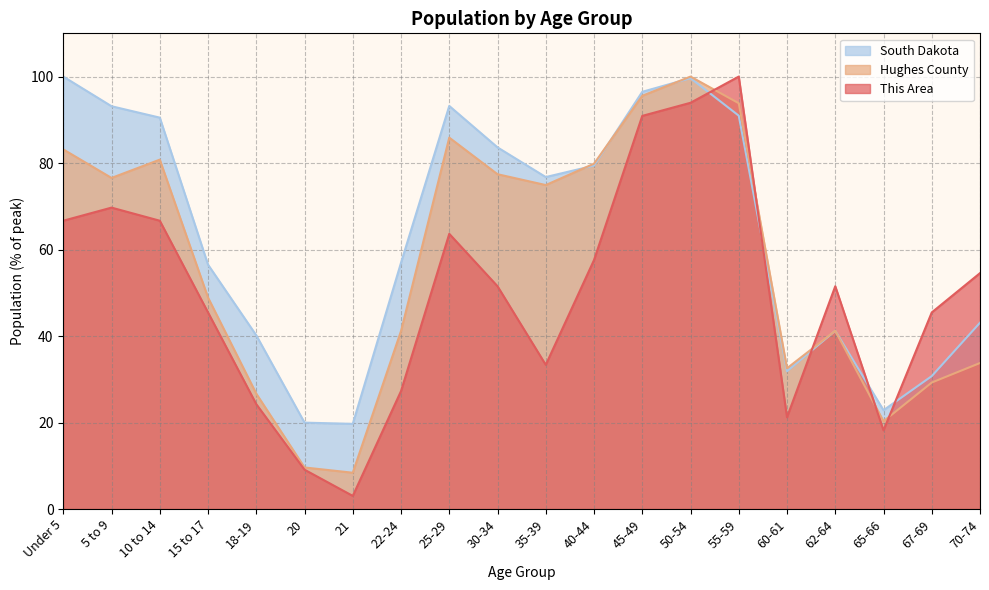

Where do This Area and South Dakota first cross each other?

50-54 and 55-59